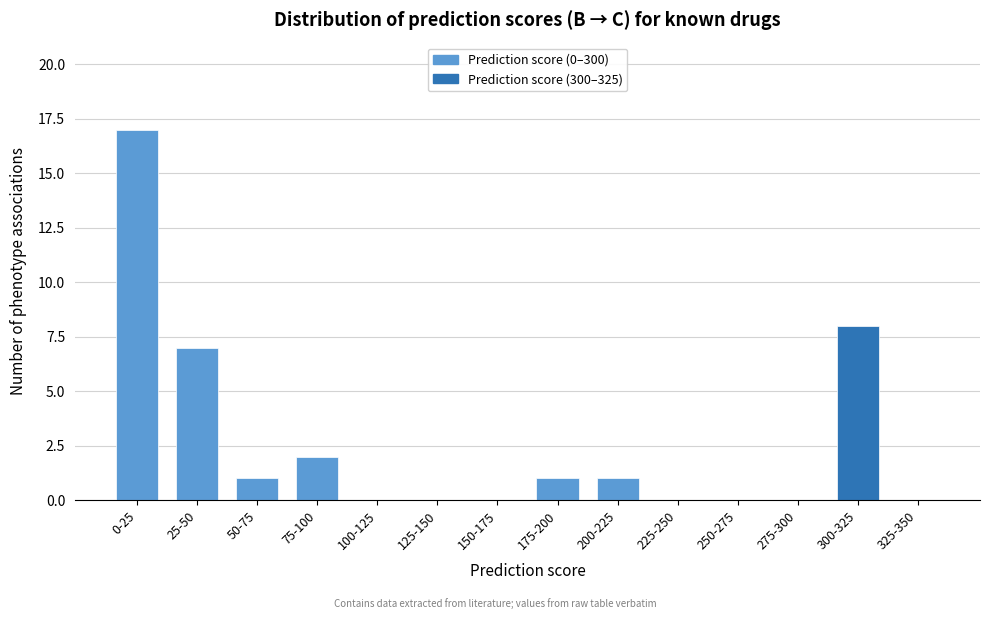

Reading left to right, transcribe all the data shown in this chart.

0-25=17	25-50=7	50-75=1	75-100=2	100-125=0	125-150=0	150-175=0	175-200=1	200-225=1	225-250=0	250-275=0	275-300=0	300-325=8	325-350=0